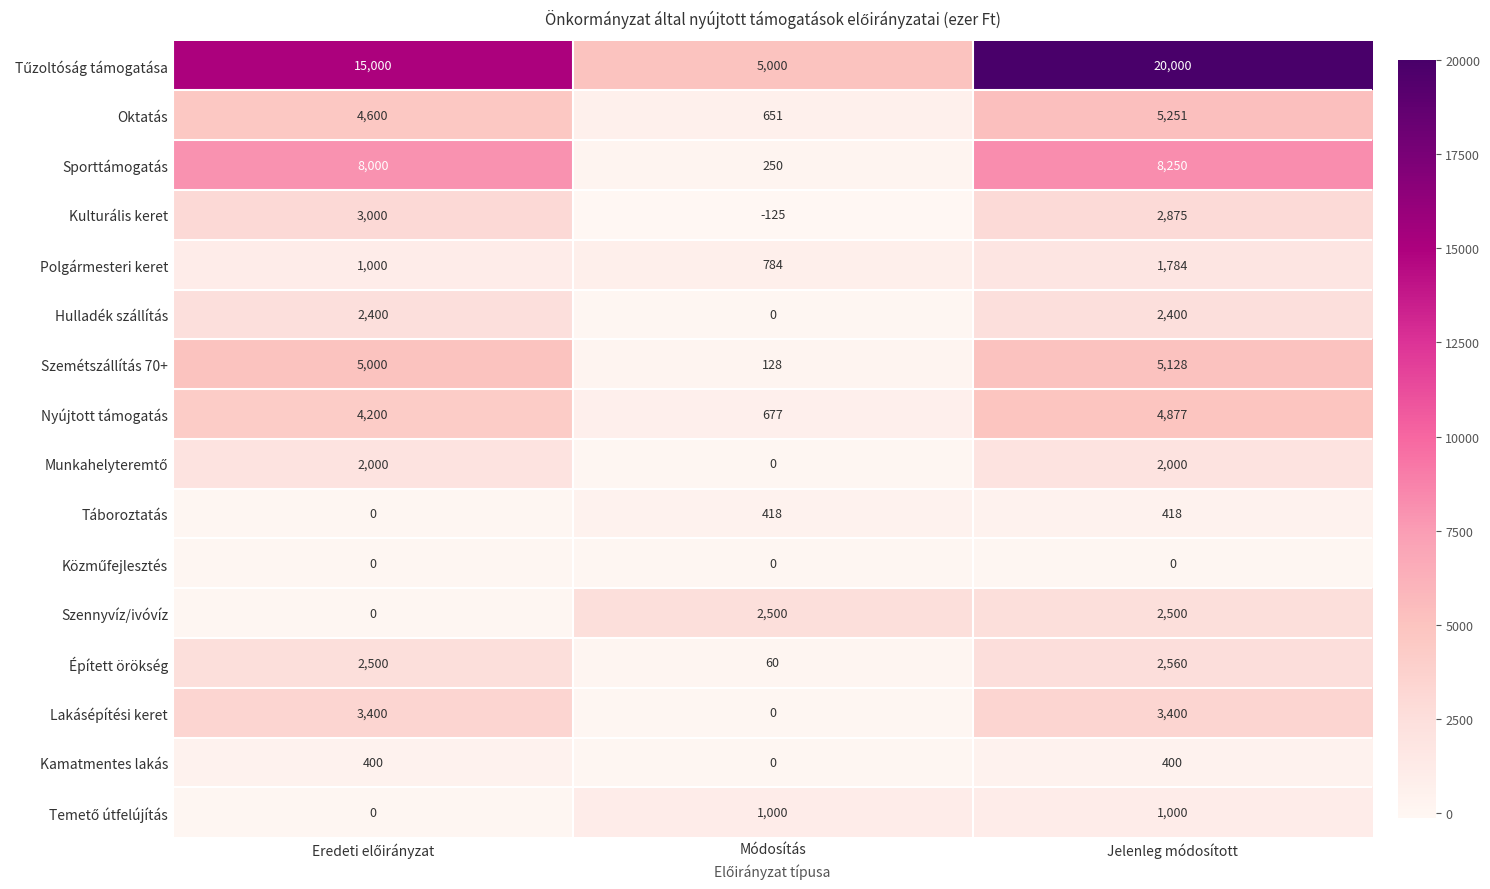

What is the difference between the maximum and minimum values in the Hulladék szállítás series?

2400